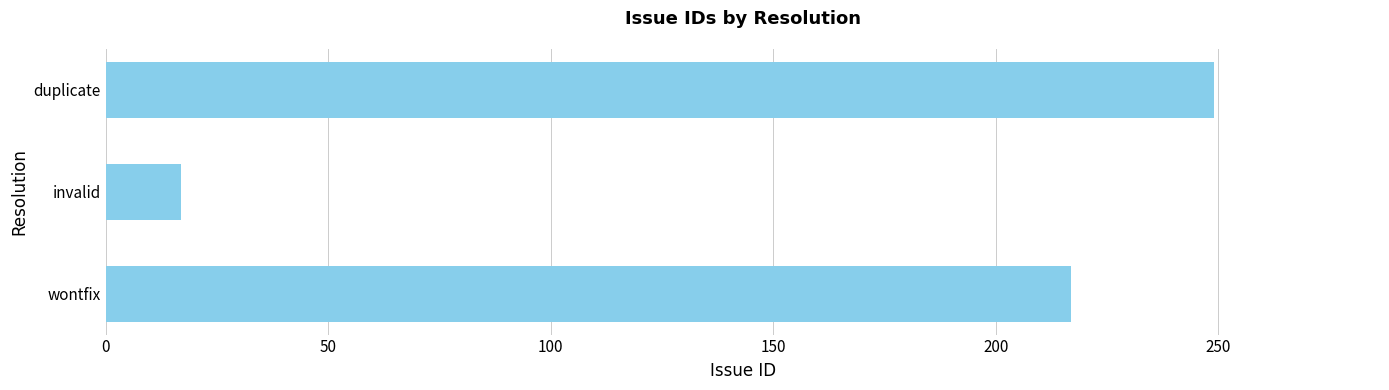

The value at wontfix is 217. True or false?

True